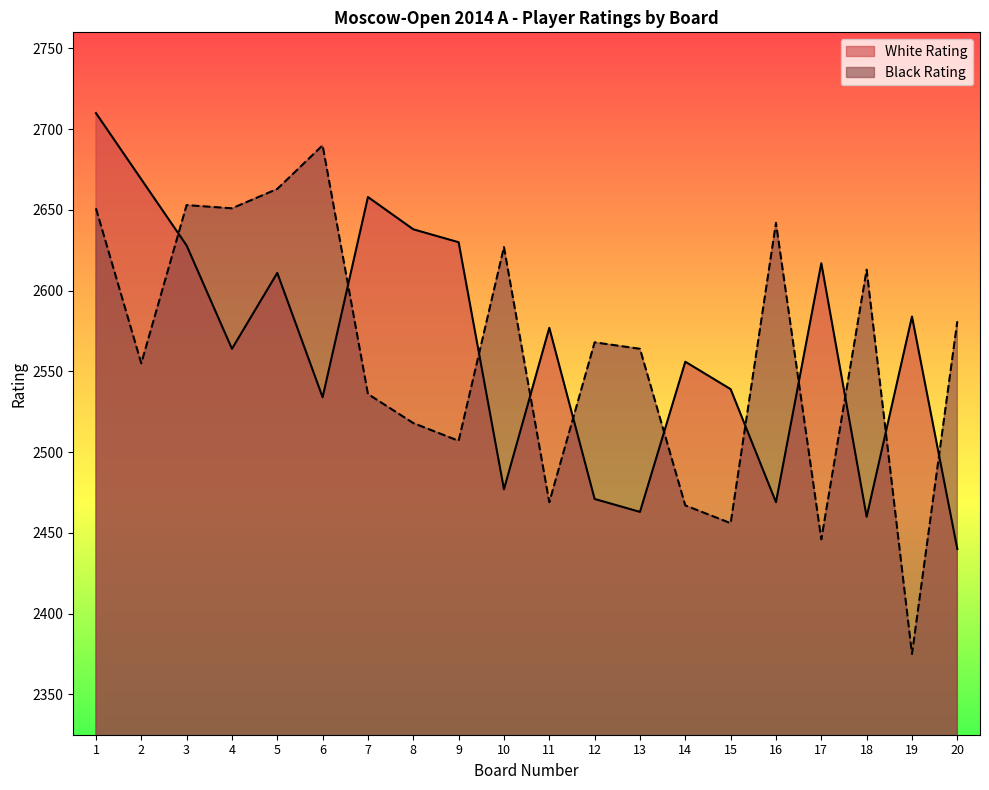

Is the value of White Rating at 15 greater than the value of Black Rating at 5?

No